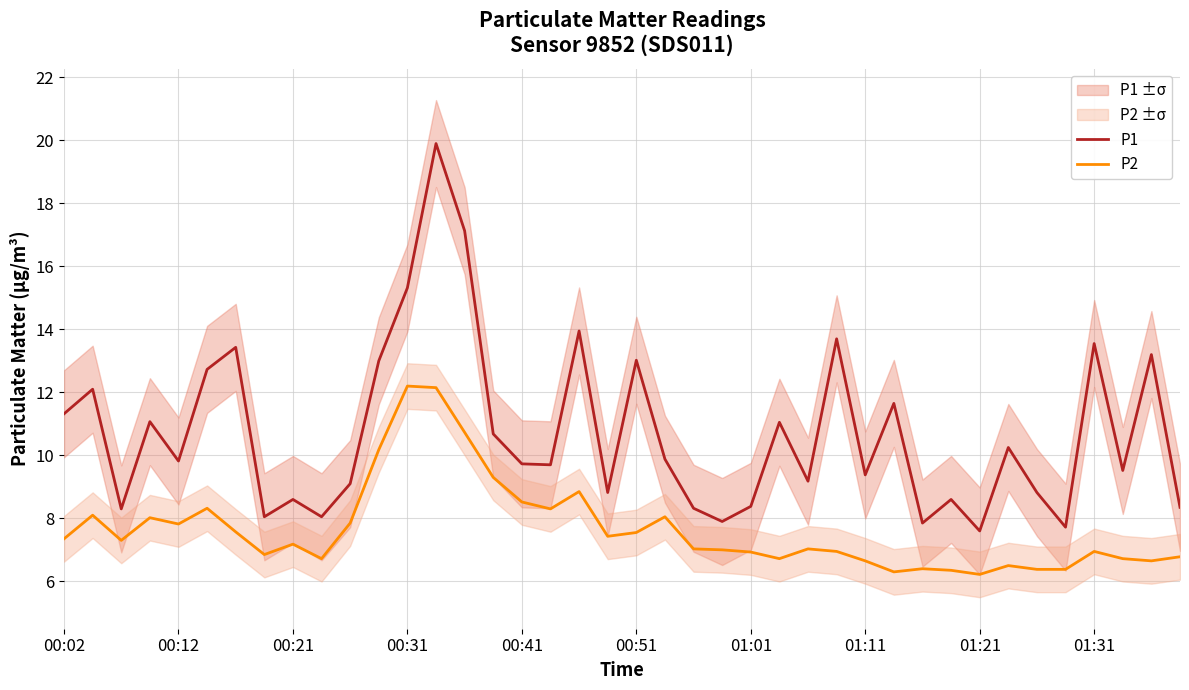

True or false: P2 and P1 intersect in this chart.

False